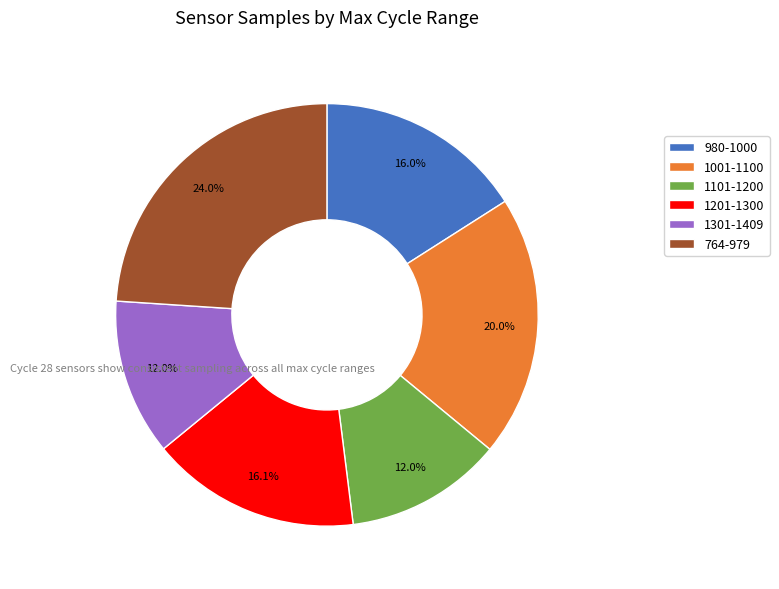

Does 980-1000 account for over 50% of the chart?

No